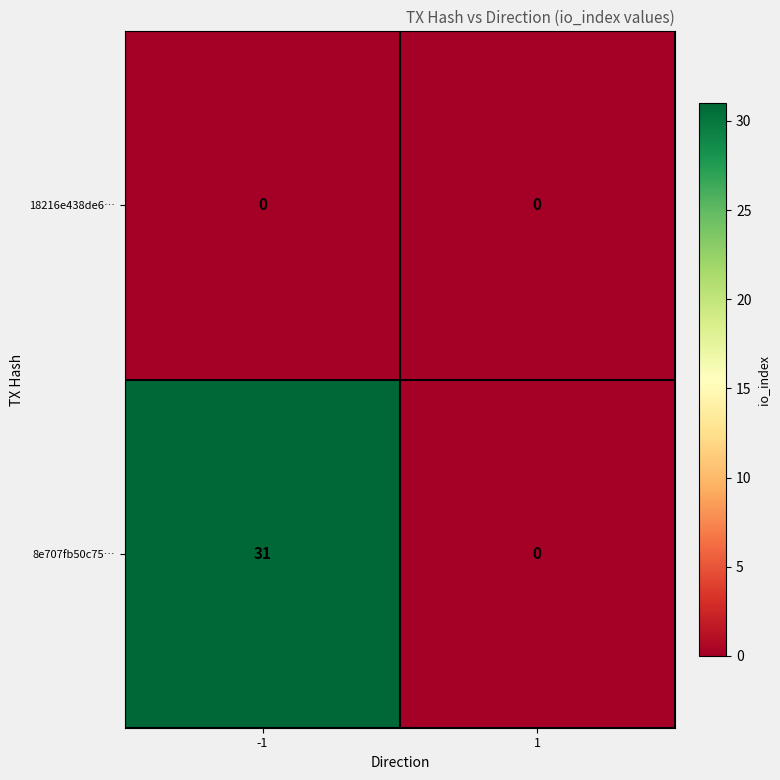

What is the difference between the maximum and minimum values in the 8e707fb50c75… series?

31